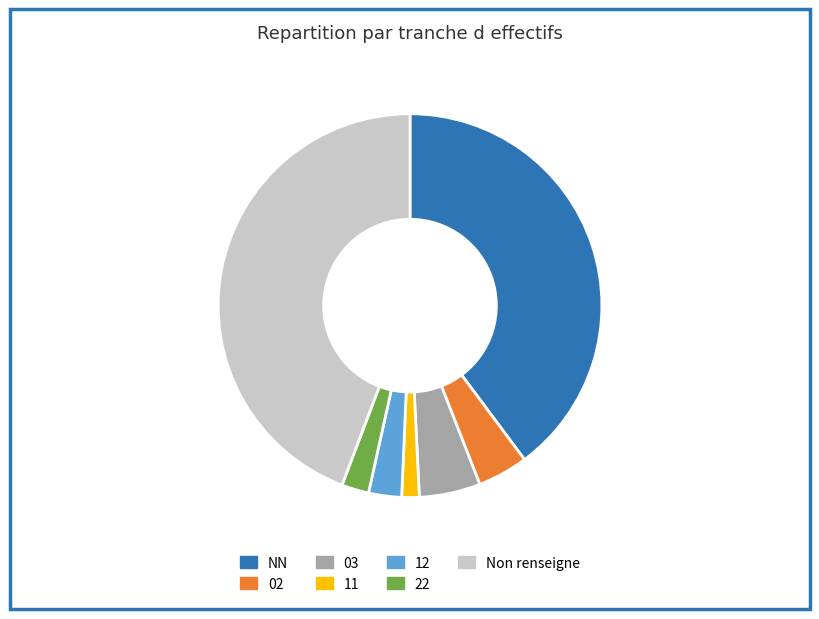

Which category has the smallest portion of the pie?

11